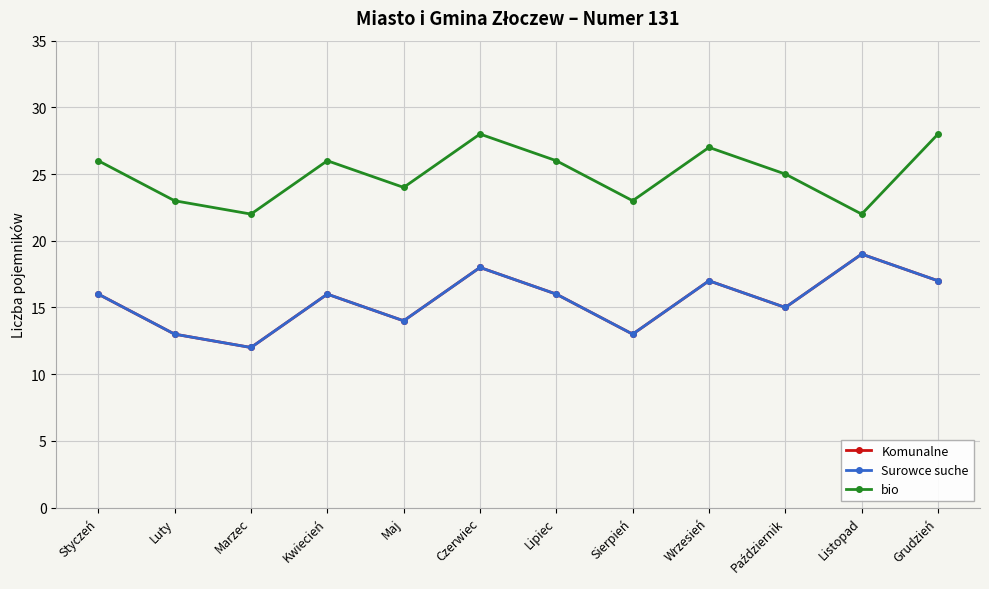

Rank the series at Wrzesień from lowest to highest value.

Komunalne, Surowce suche, bio